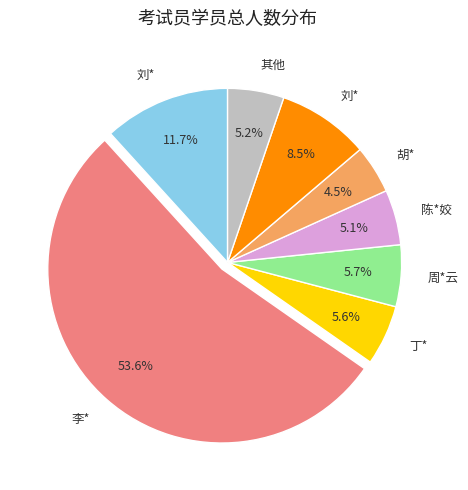

Does any single category account for the majority?

Yes